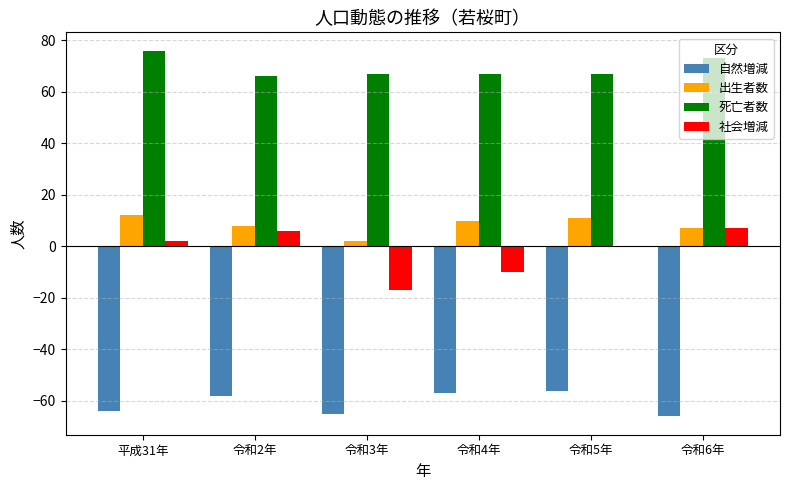

Reading left to right, what are all the values shown in this chart?

自然増減: 平成31年=-64	令和2年=-58	令和3年=-65	令和4年=-57	令和5年=-56	令和6年=-66
出生者数: 平成31年=12	令和2年=8	令和3年=2	令和4年=10	令和5年=11	令和6年=7
死亡者数: 平成31年=76	令和2年=66	令和3年=67	令和4年=67	令和5年=67	令和6年=73
社会増減: 平成31年=2	令和2年=6	令和3年=-17	令和4年=-10	令和5年=0	令和6年=7